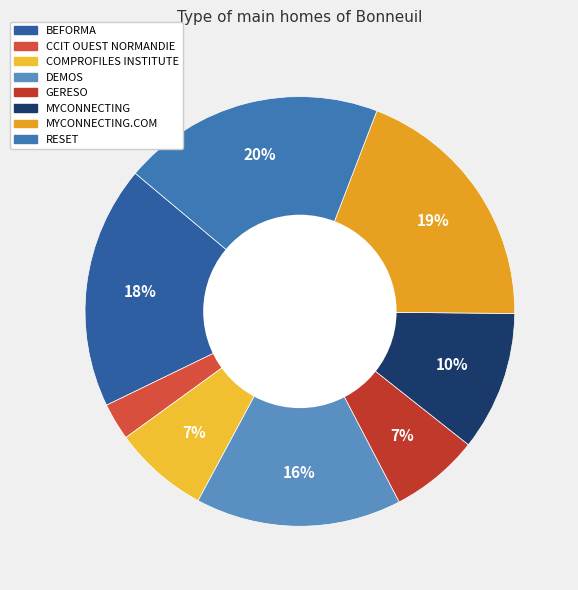

Count the number of slices in the pie.

8